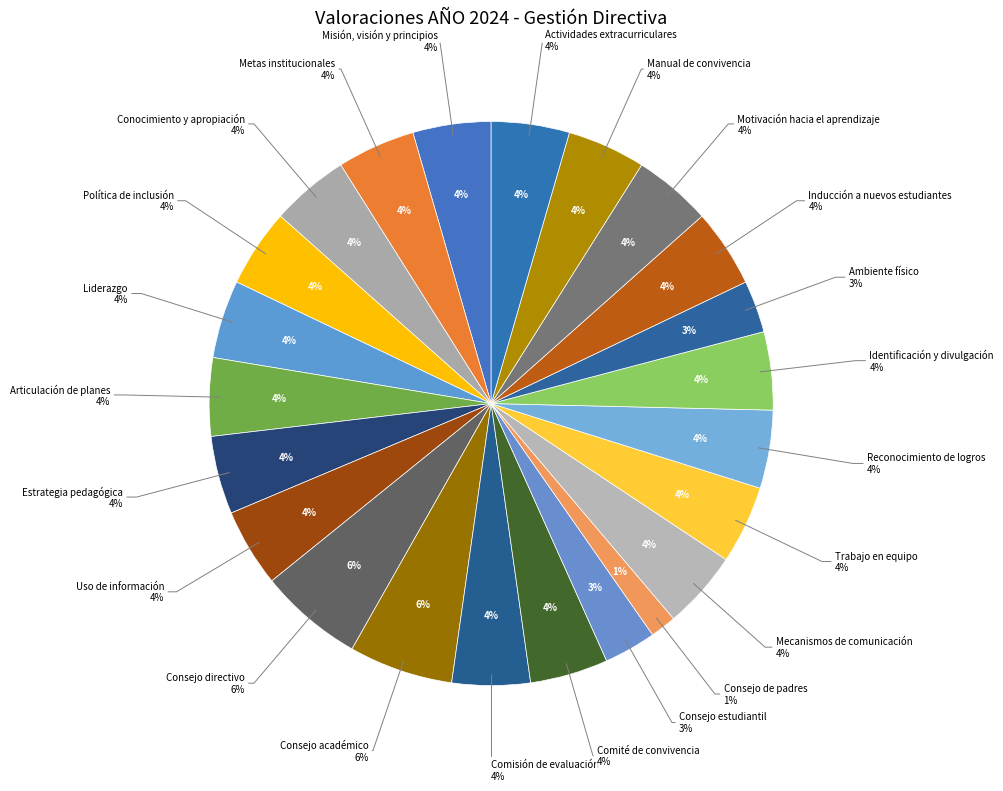

How much of the chart is everything except Comité de convivencia?

95.5%